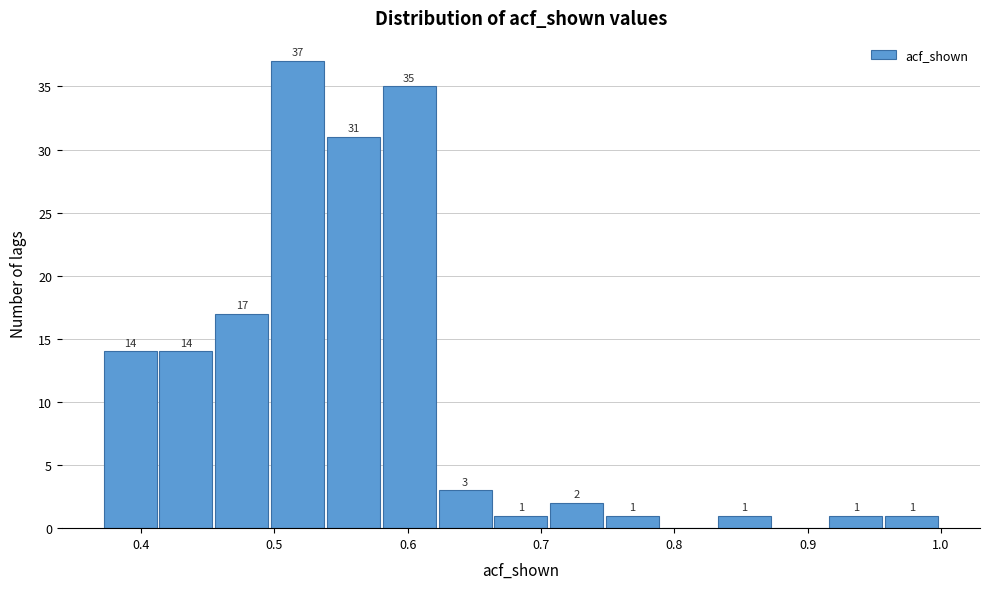

Which range on the x-axis has the tallest bar?

0.50 to 0.54